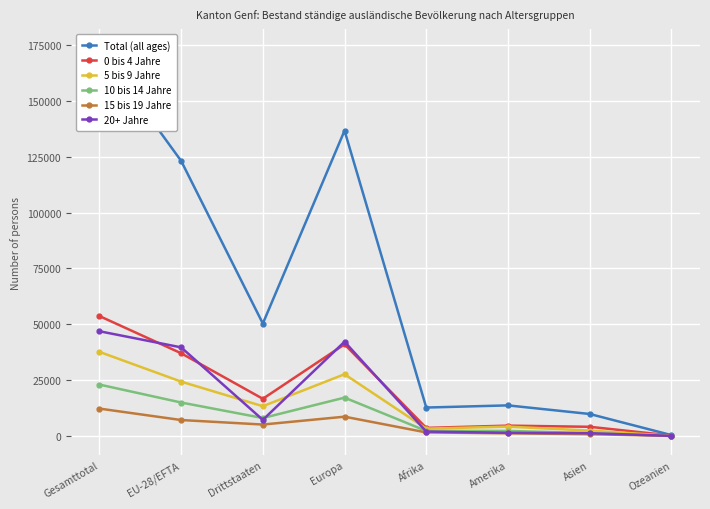

Where is the first local maximum for Total (all ages)?

Europa